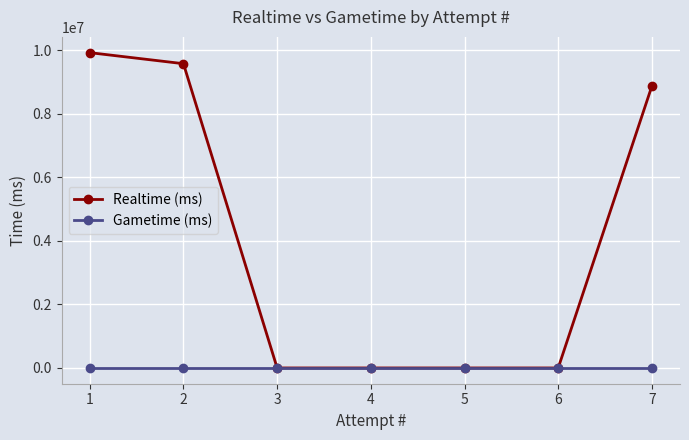

Is this an area chart (filled region under the line)?

No